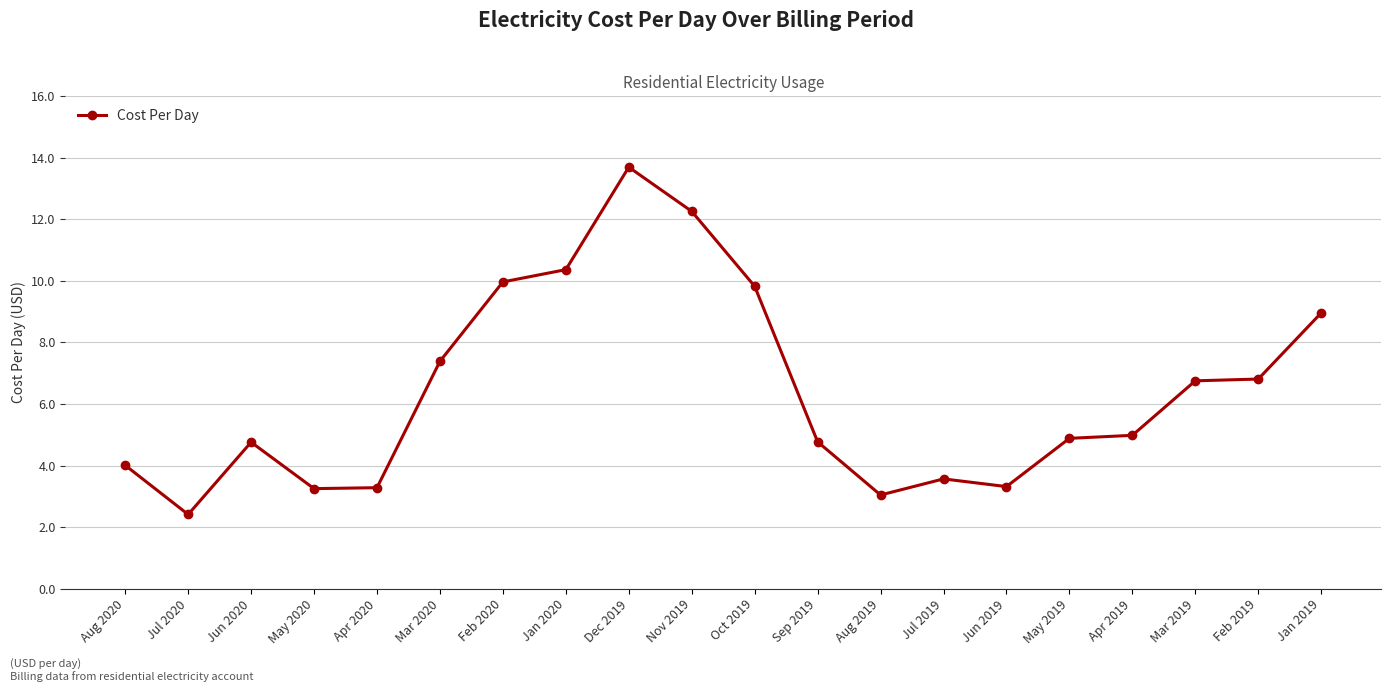

What position from the left is Jan 2019?

20